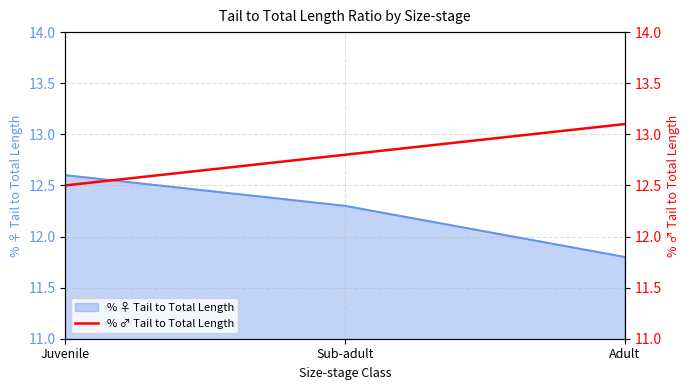

True or false: % ♀ Tail to Total Length has a value of 12.6 at Juvenile.

True